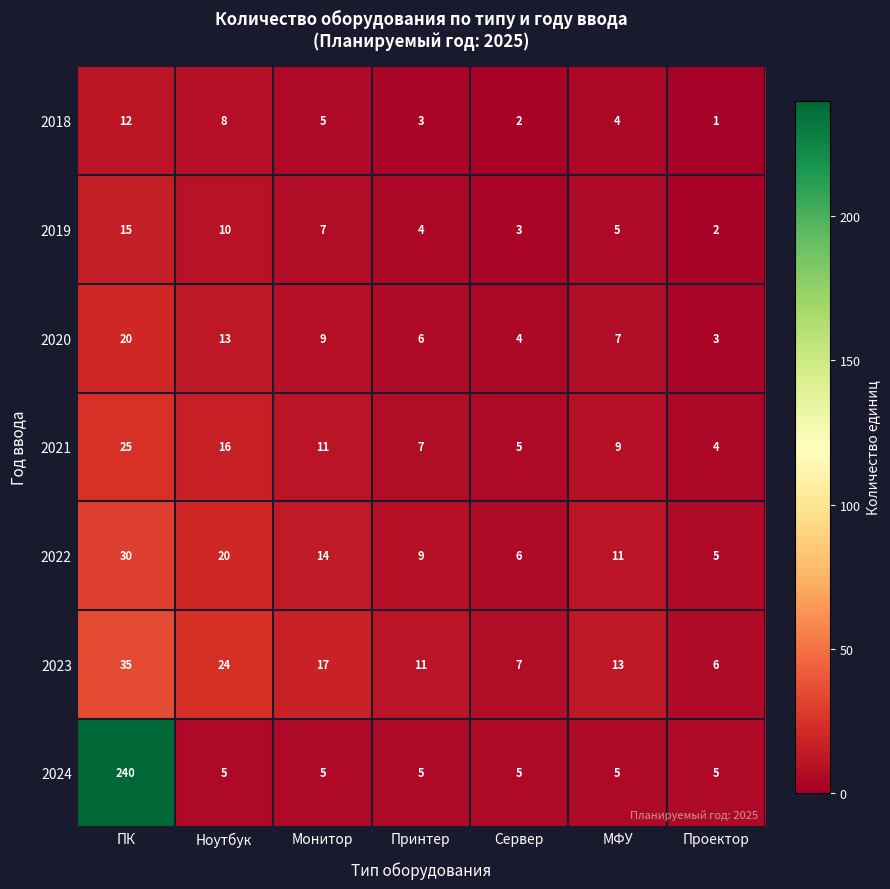

At which label does 2023 first exceed 13?

ПК